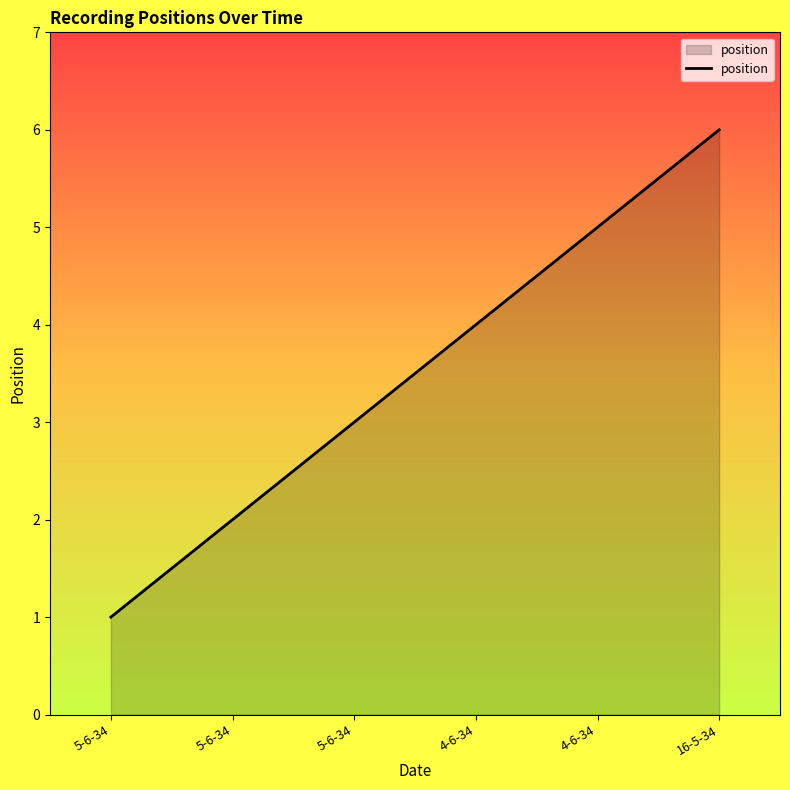

What is the approximate value at 5-6-34?

3